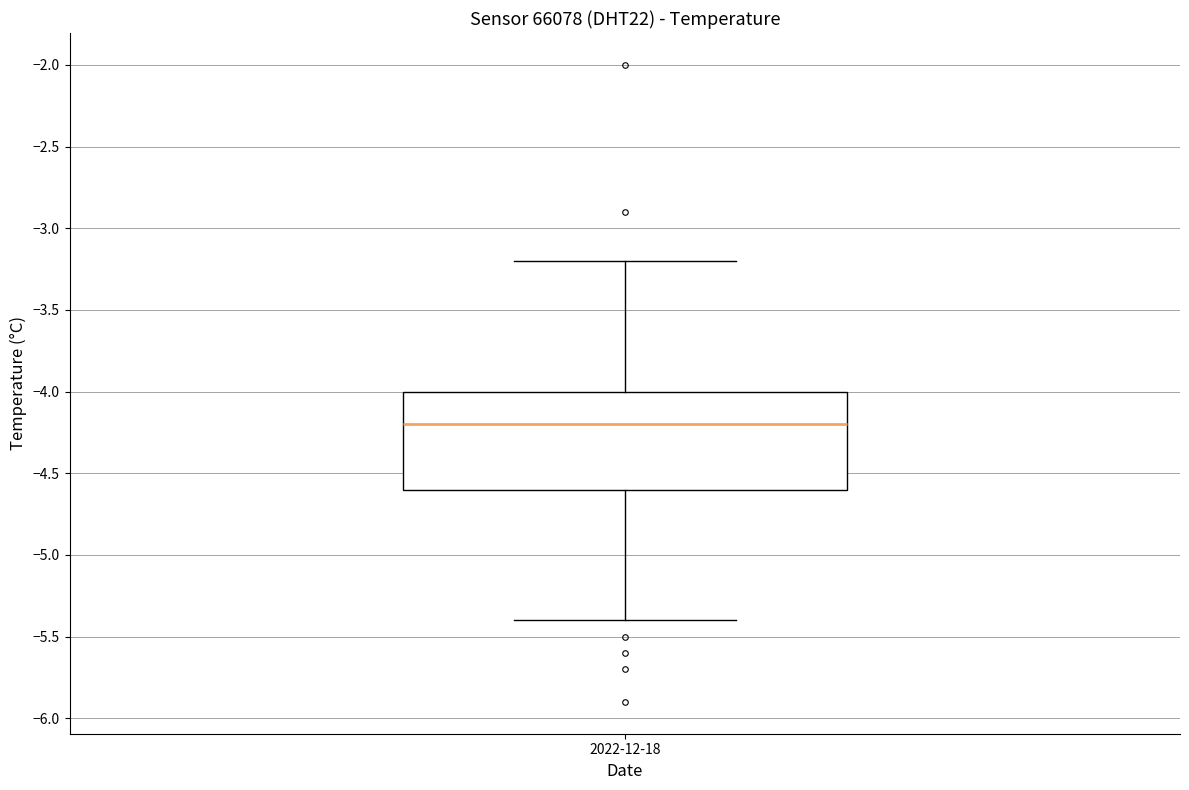

Transcribe this box plot: give where the median line is, the range the box spans, and where the two whiskers end, as read against the y-axis. The values are not printed on the chart, so give them approximately, as read against the axis.

median -4.2, box -4.6 to -4.0, whiskers -5.4 to -3.2